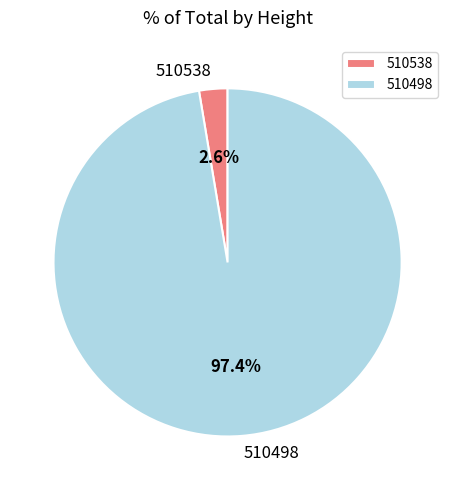

Do 510498 and 510538 together represent more than half of the pie?

Yes